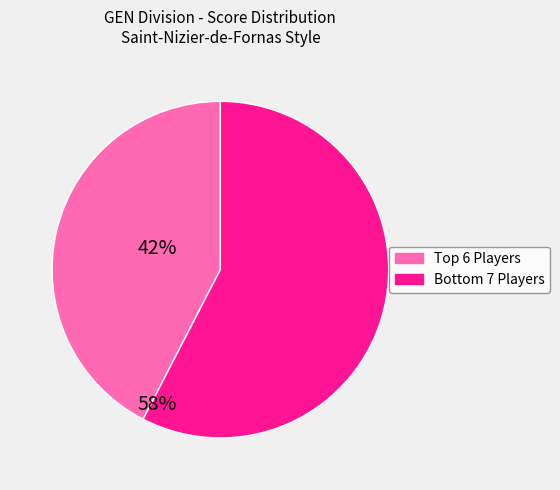

Is there any slice that represents more than half of the pie?

Yes